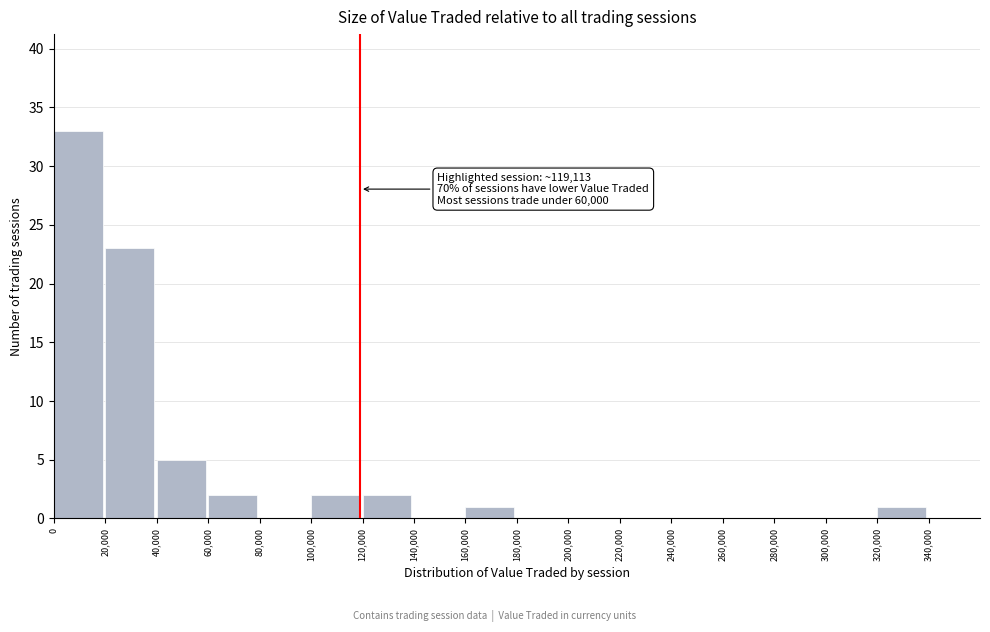

Over which range of the x-axis is the bar tallest?

0 to 20,000